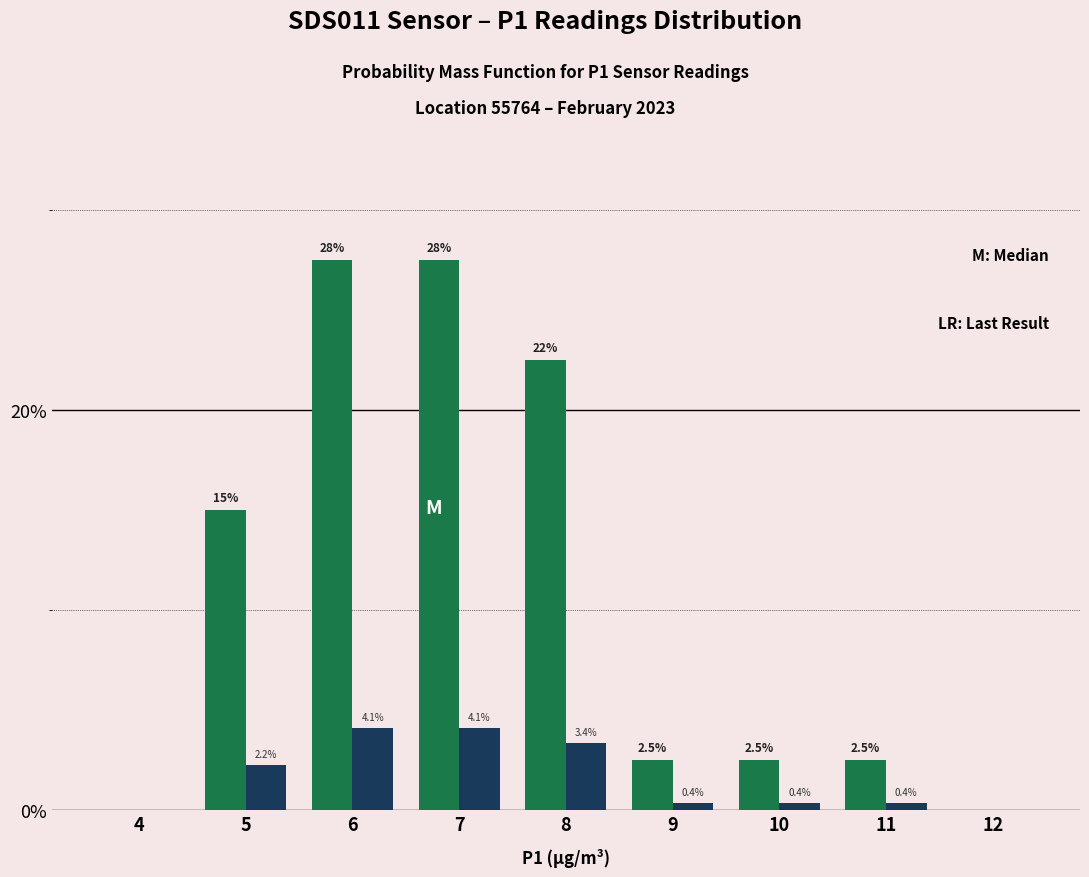

What is the total value across all series at 10?

2.9